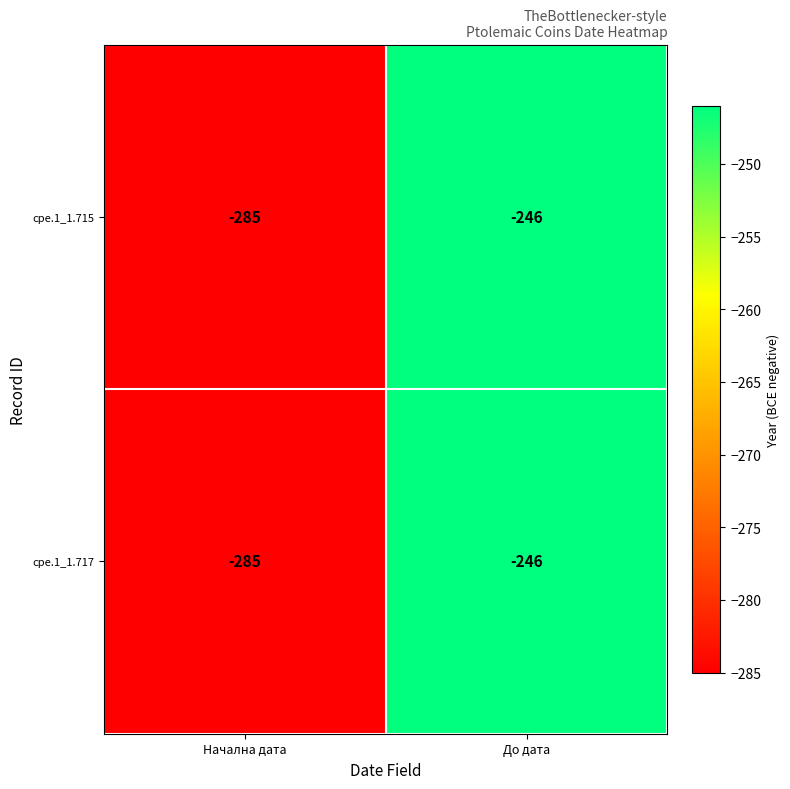

At which label is cpe.1_1.715 closest to -265?

До дата